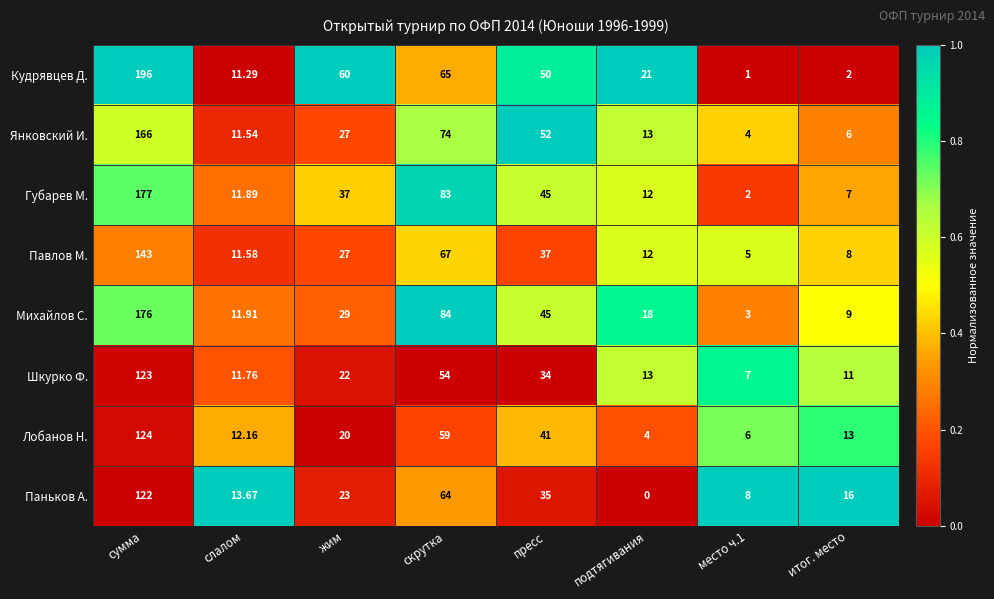

Rank the series by their maximum value, from highest to lowest.

Кудрявцев Д., Губарев М., Михайлов С., Янковский И., Павлов М., Лобанов Н., Шкурко Ф., Паньков А.